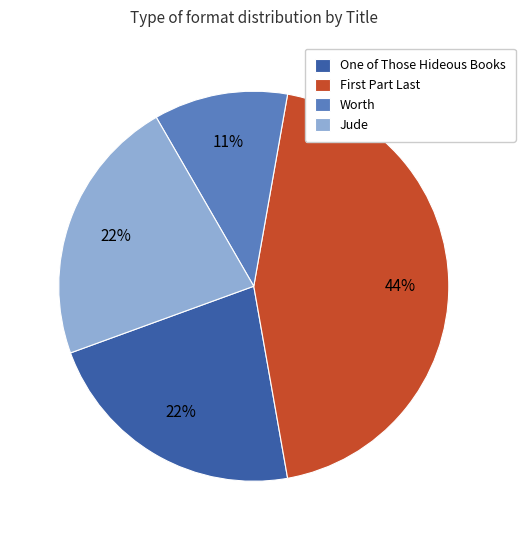

To the nearest percent, what portion does One of Those Hideous Books represent?

22%